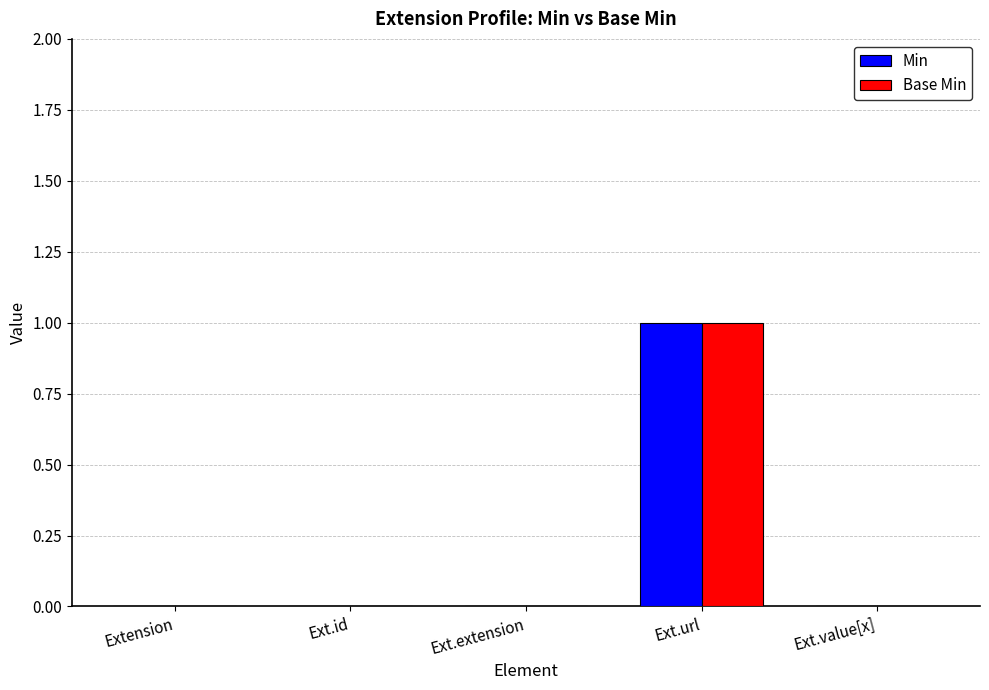

How many Min values are between 0 and 1?

5